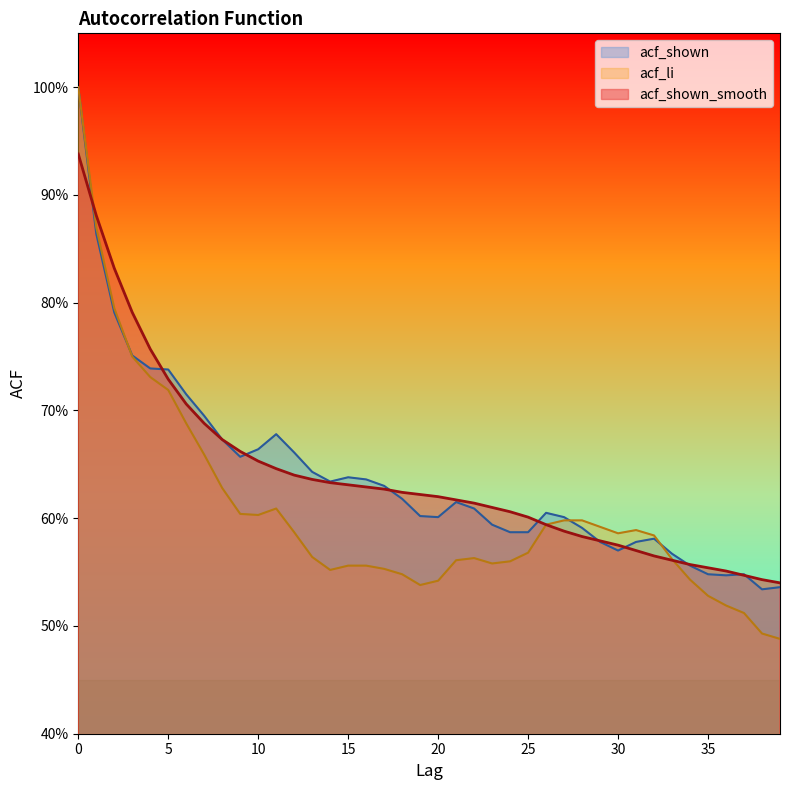

Where do acf_shown_smooth and acf_shown first cross each other?

0 and 1